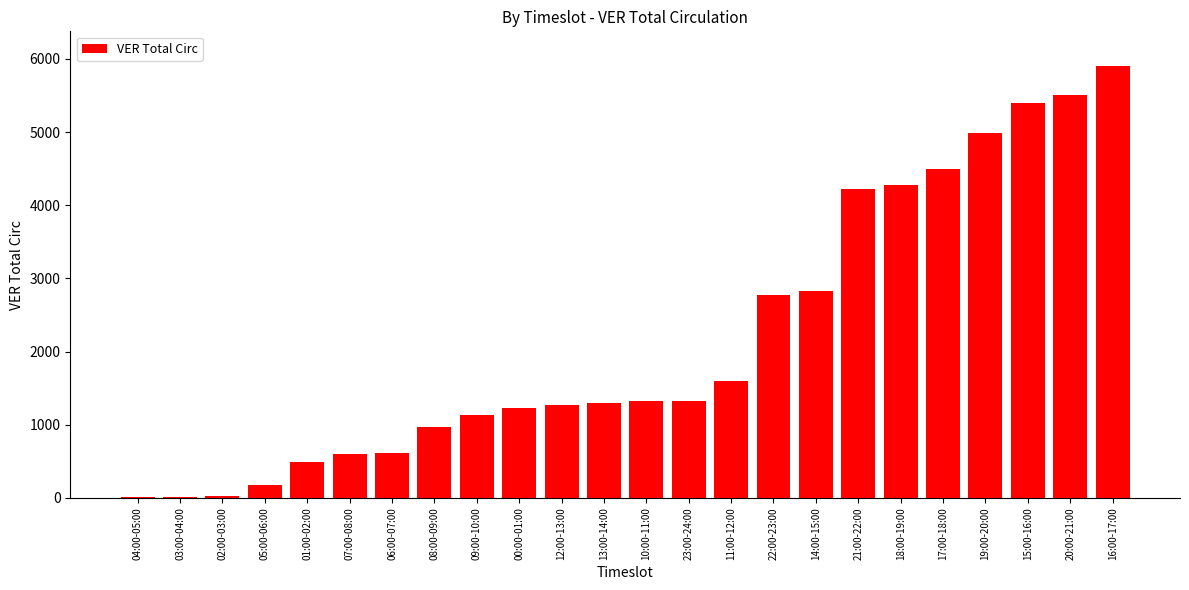

At which category does the chart reach its peak across all series?

16:00-17:00